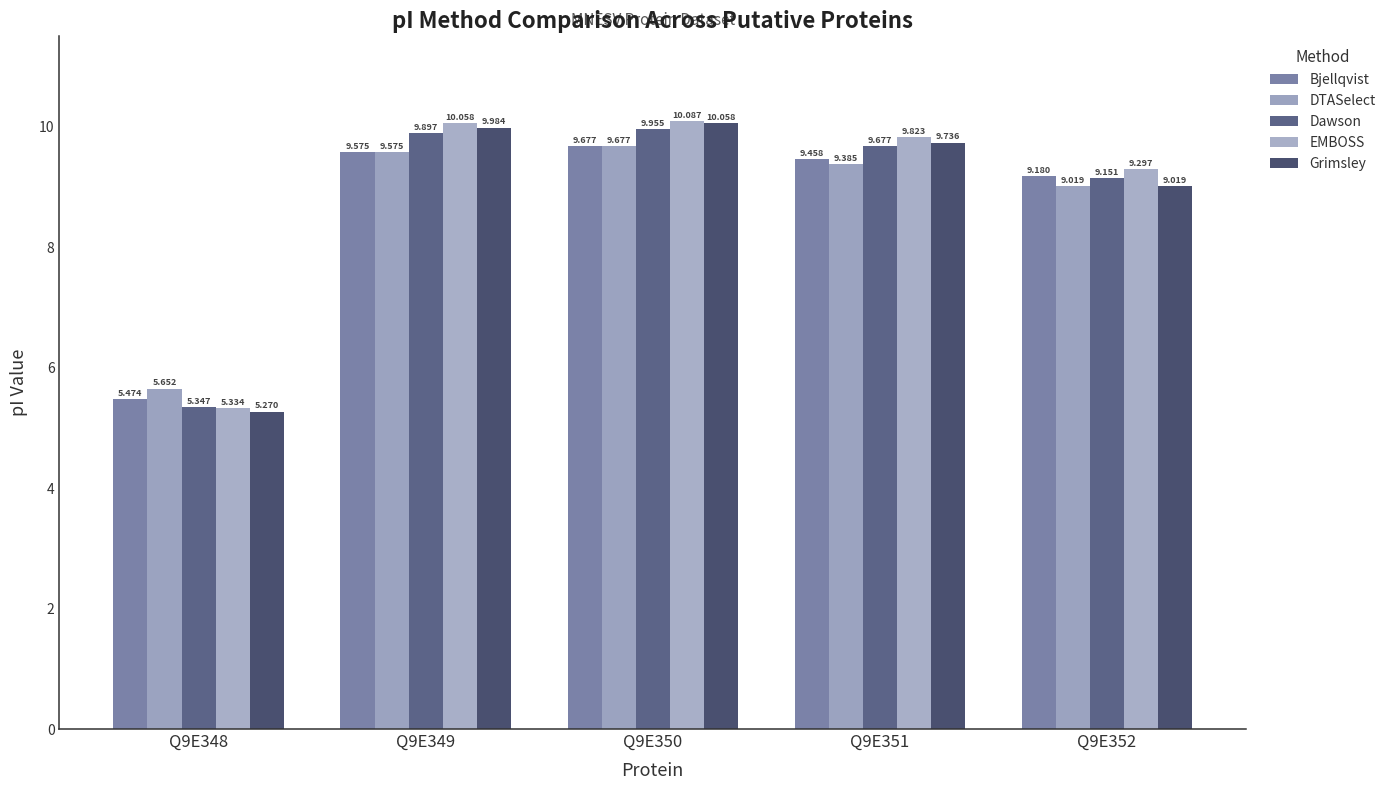

How many values in the DTASelect series are below 9?

1